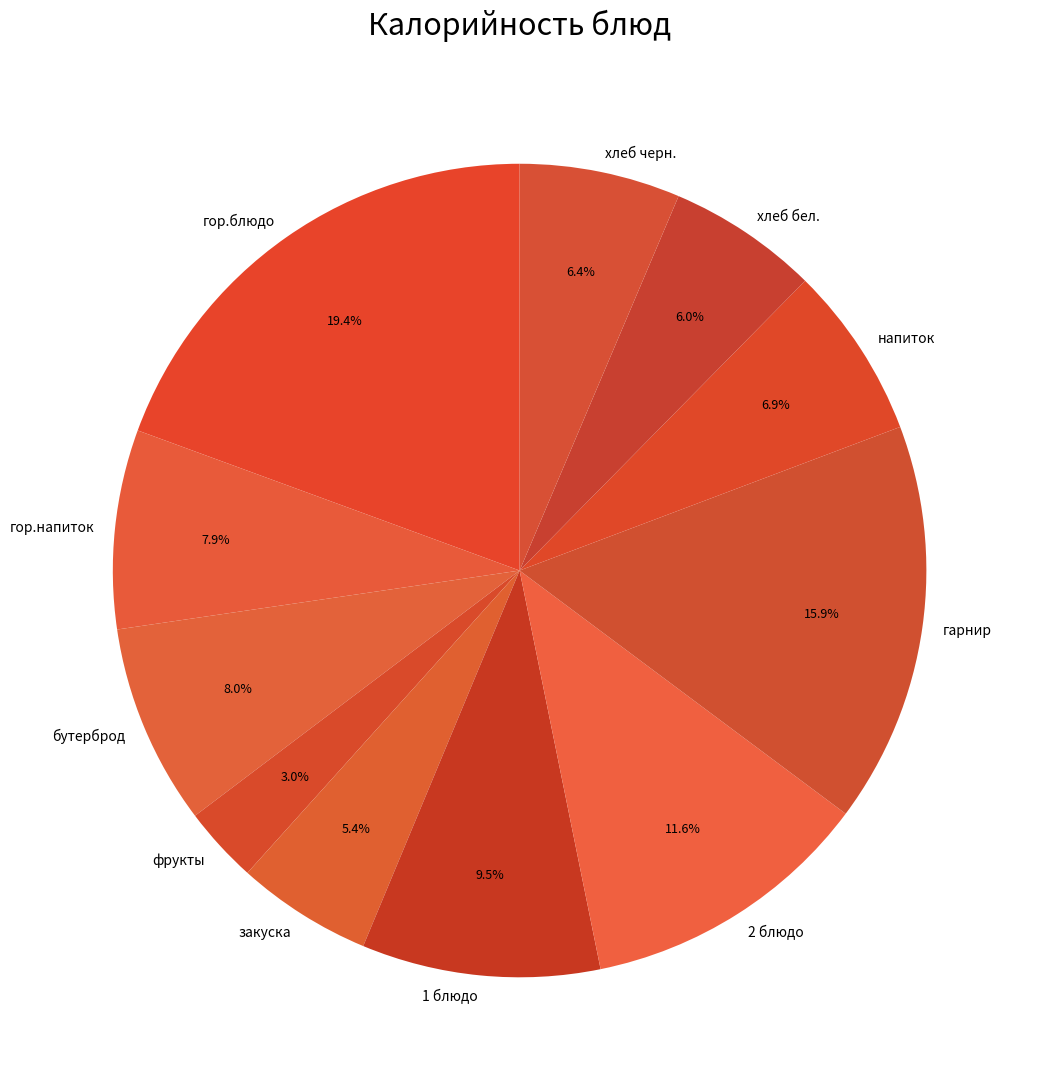

Between фрукты and гарнир, which is larger?

гарнир